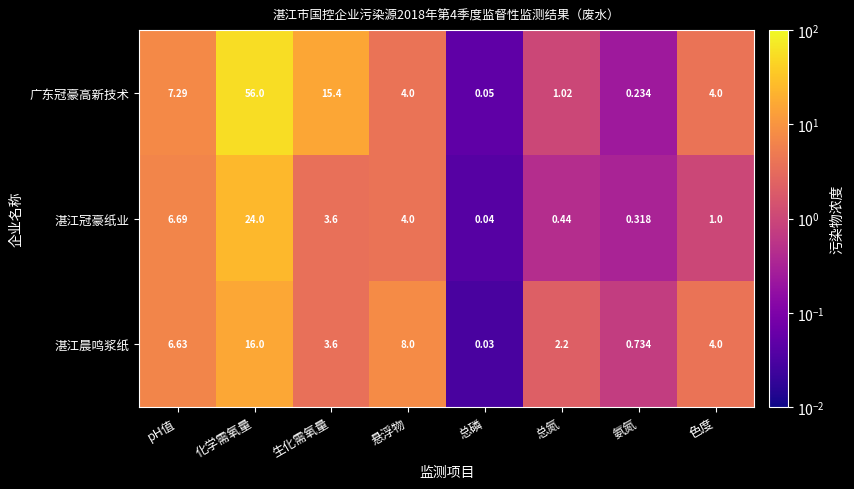

Which series changed the most between 化学需氧量 and 悬浮物?

广东冠豪高新技术